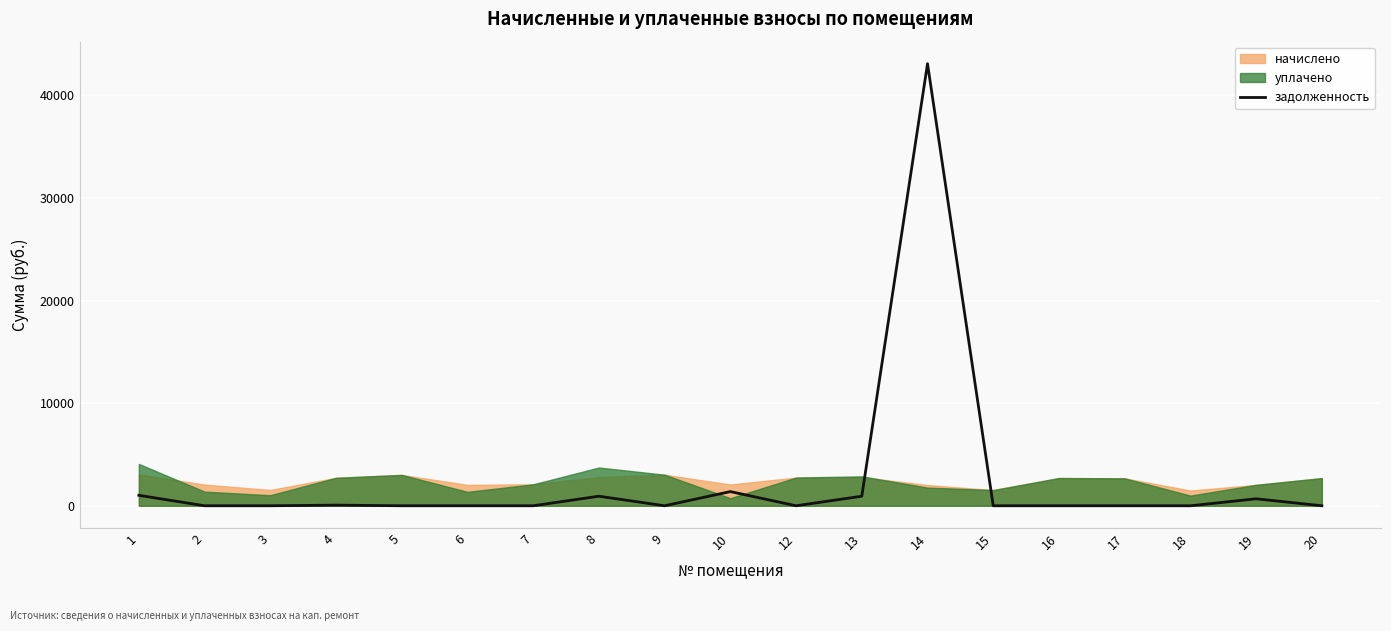

What is the approximate value at 19?

679.6